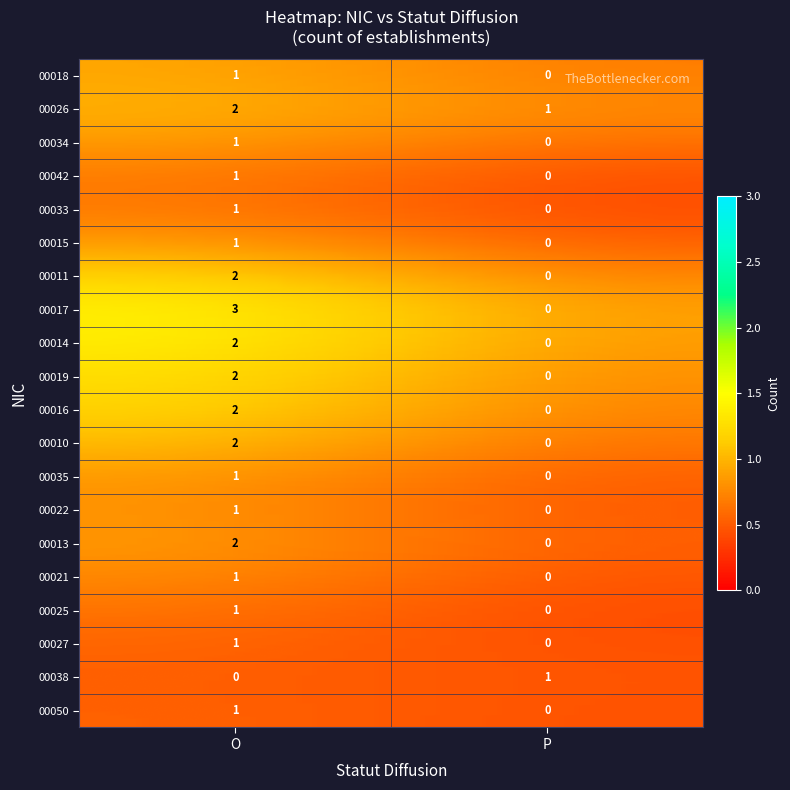

How many categories are shown in the chart?

2